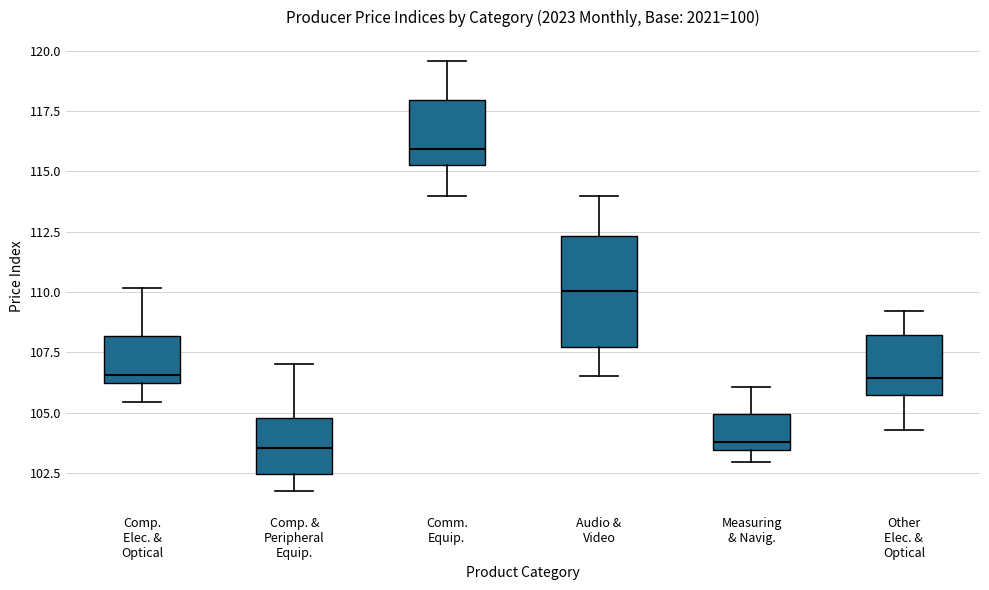

Reading left to right, read every box against the y-axis: the position of its median line, the range the box covers, and the ends of its whiskers. The values are not printed on the chart, so give them approximately, as read against the axis.

Comp. Elec. & Optical: median 106.5, box 106.0 to 108.0, whiskers 105.5 to 110.0
Comp. & Peripheral Equip.: median 103.5, box 102.5 to 105.0, whiskers 102.0 to 107.0
Comm. Equip.: median 116.0, box 115.5 to 118.0, whiskers 114.0 to 119.5
Audio & Video: median 110.0, box 107.5 to 112.5, whiskers 106.5 to 114.0
Measuring & Navig.: median 104.0, box 103.5 to 105.0, whiskers 103.0 to 106.0
Other Elec. & Optical: median 106.5, box 105.5 to 108.0, whiskers 104.5 to 109.0